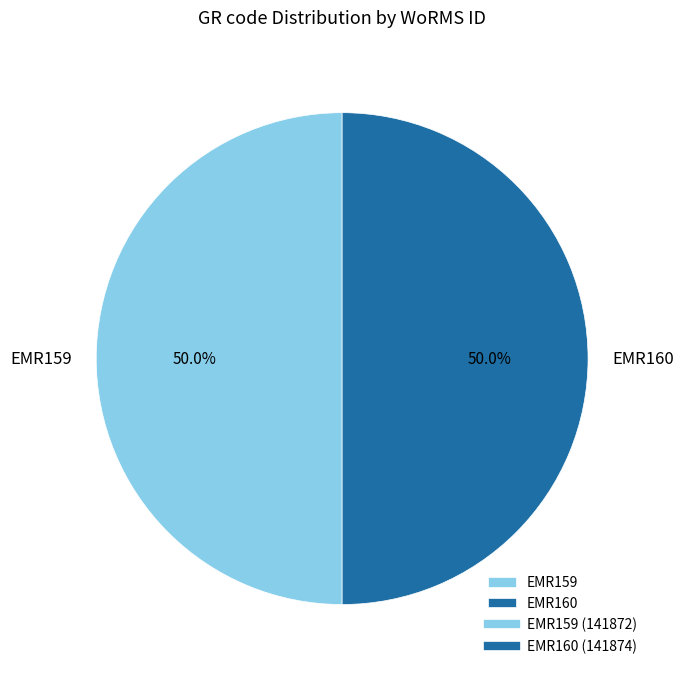

Approximately how many times larger is the value at EMR160 compared to EMR159?

1.0